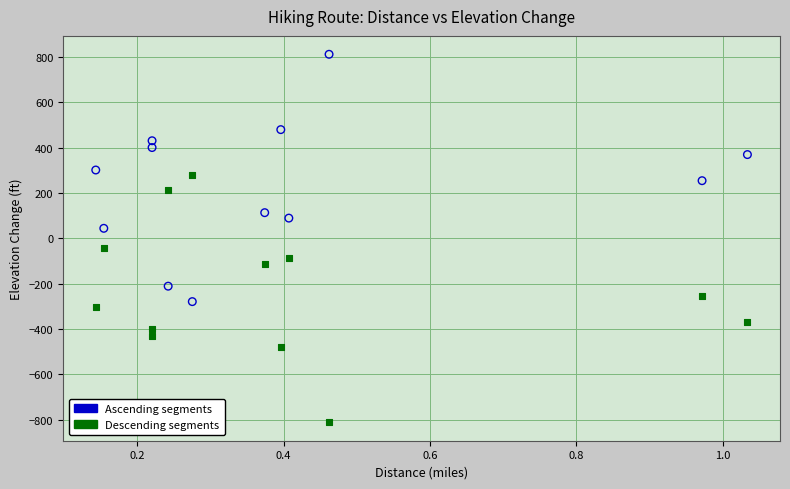

Which series contains the highest Y value?

Ascending segments